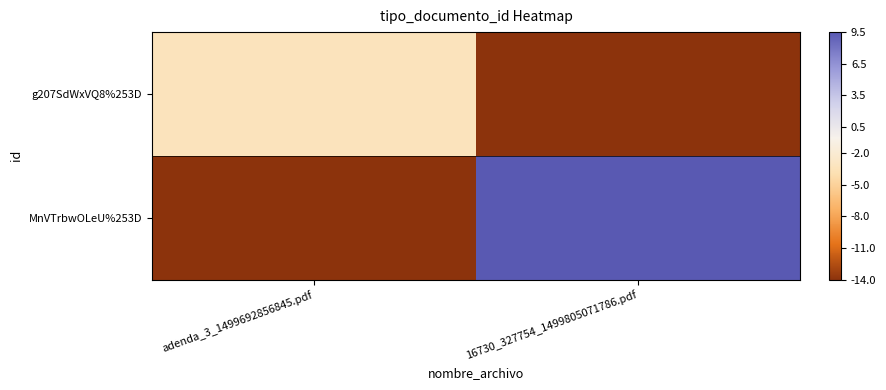

Which label corresponds to the largest value in the chart?

16730_327754_1499805071786.pdf